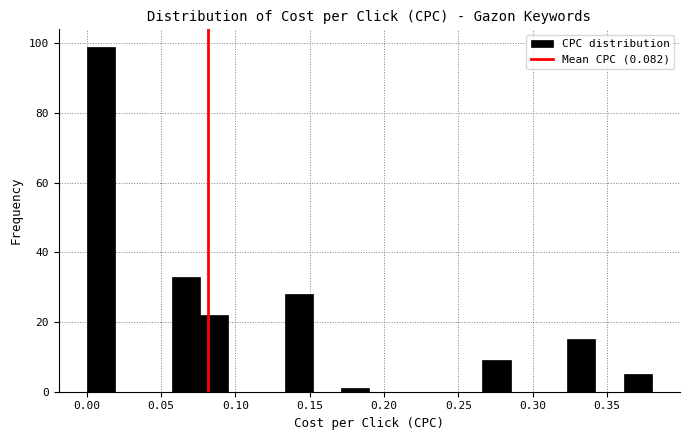

Read against the x-axis, roughly where is the centre of the tallest bar?

0.010